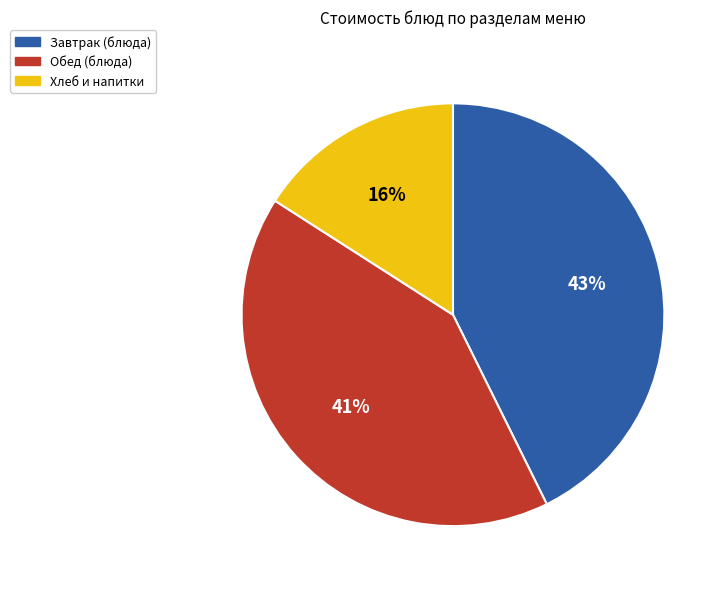

Which slice is the smallest?

Хлеб и напитки